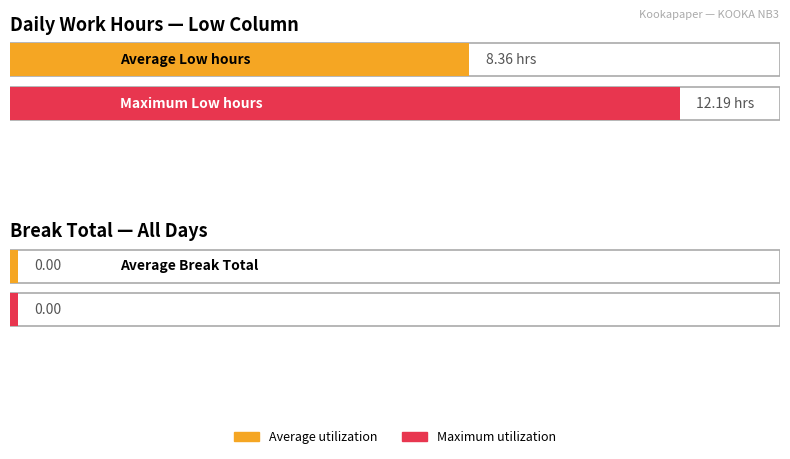

Rank the series at 3 from highest to lowest value.

Low, Break Total